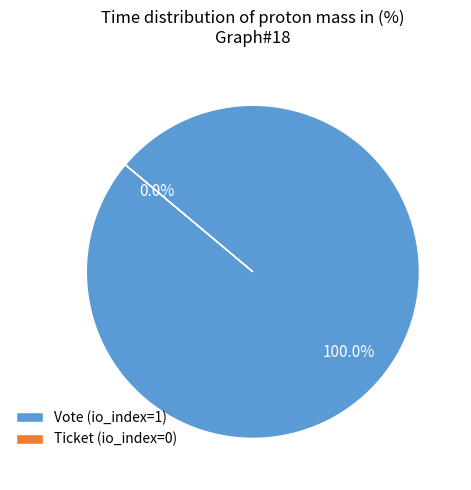

To the nearest percent, what is the average slice percentage?

50%